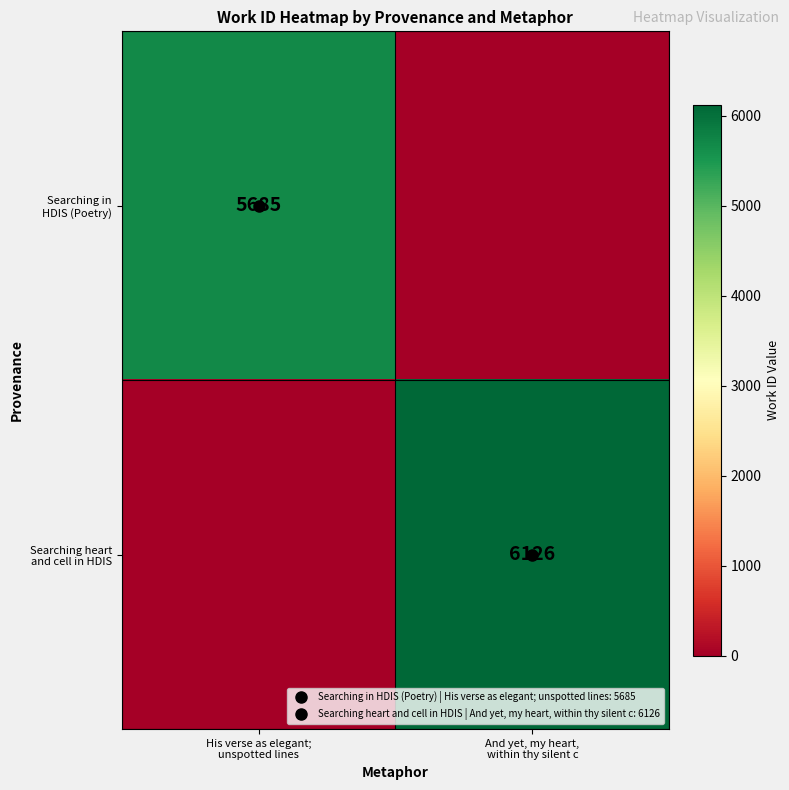

Which series has the largest total across all categories?

Searching heart and cell in HDIS